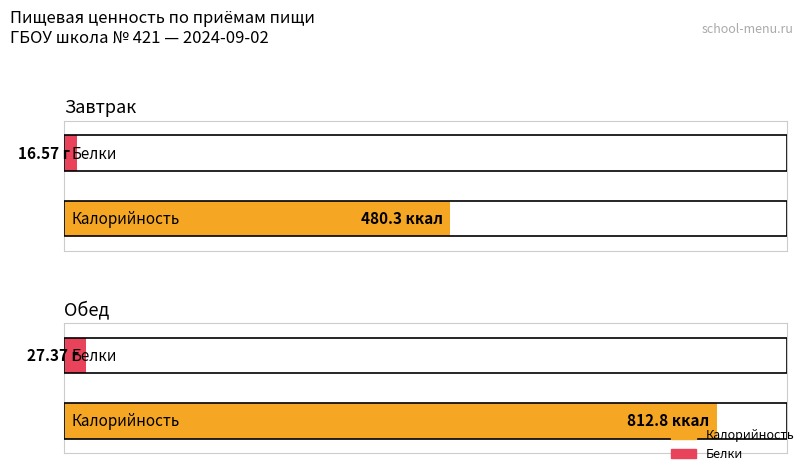

What is the sum of all Калорийность values?

1293.1